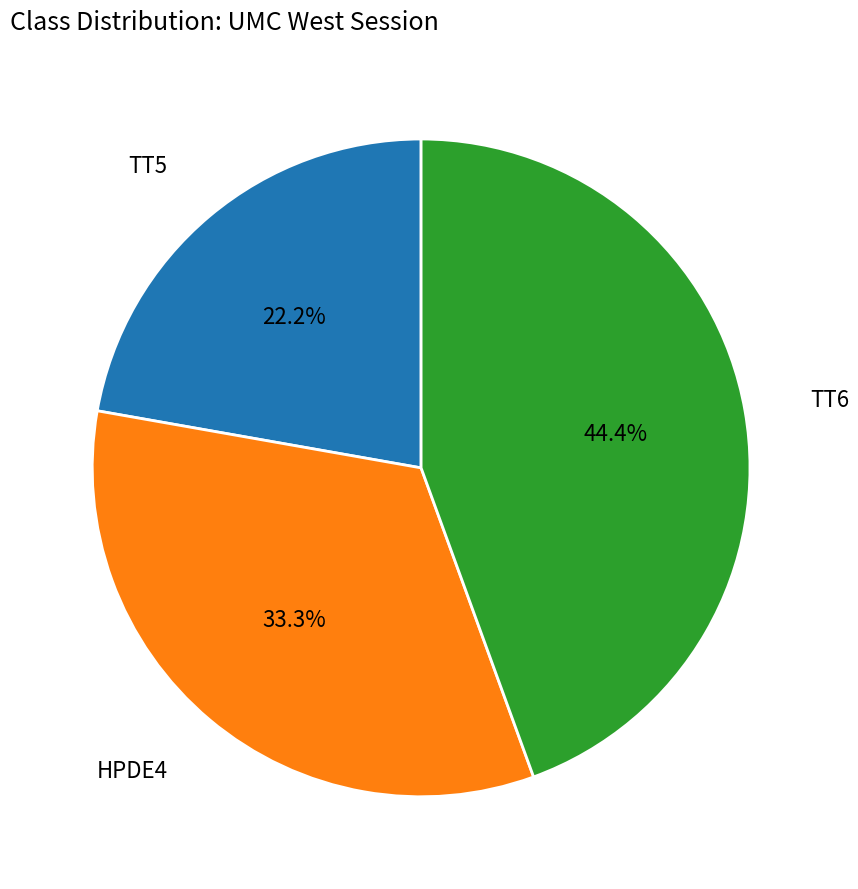

To the nearest percent, what is the combined percentage of HPDE4 and TT6?

78%